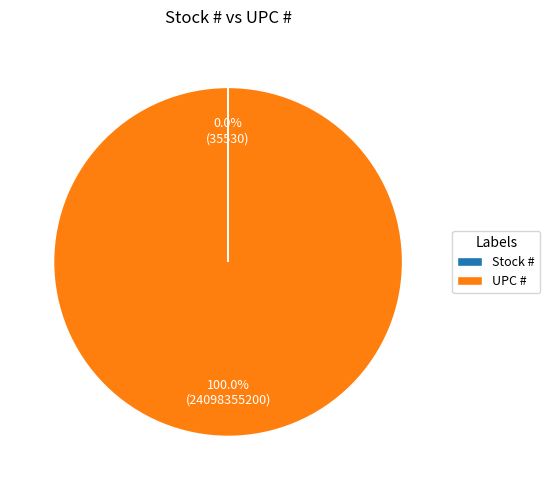

Which category has the biggest portion of the pie?

UPC #